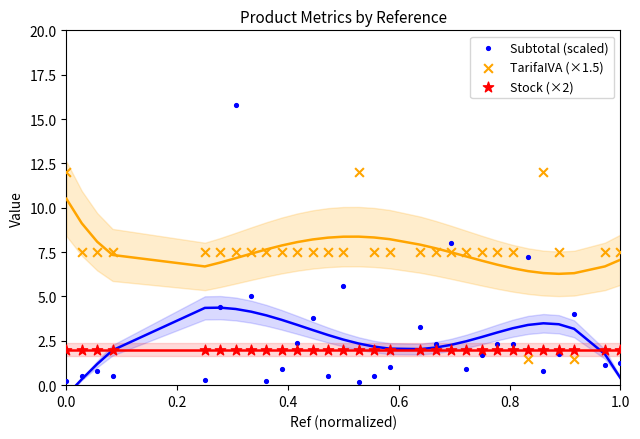

What are all the series names shown in the legend?

Subtotal (scaled), TarifaIVA (×1.5), Stock (×2)